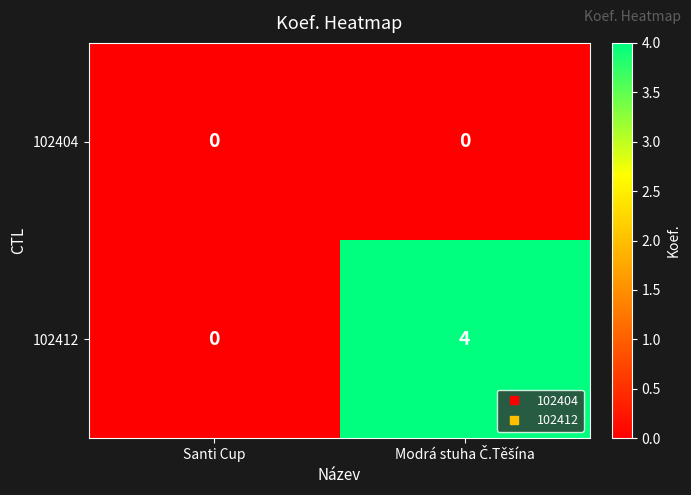

What is the sum of all 102412 values?

4